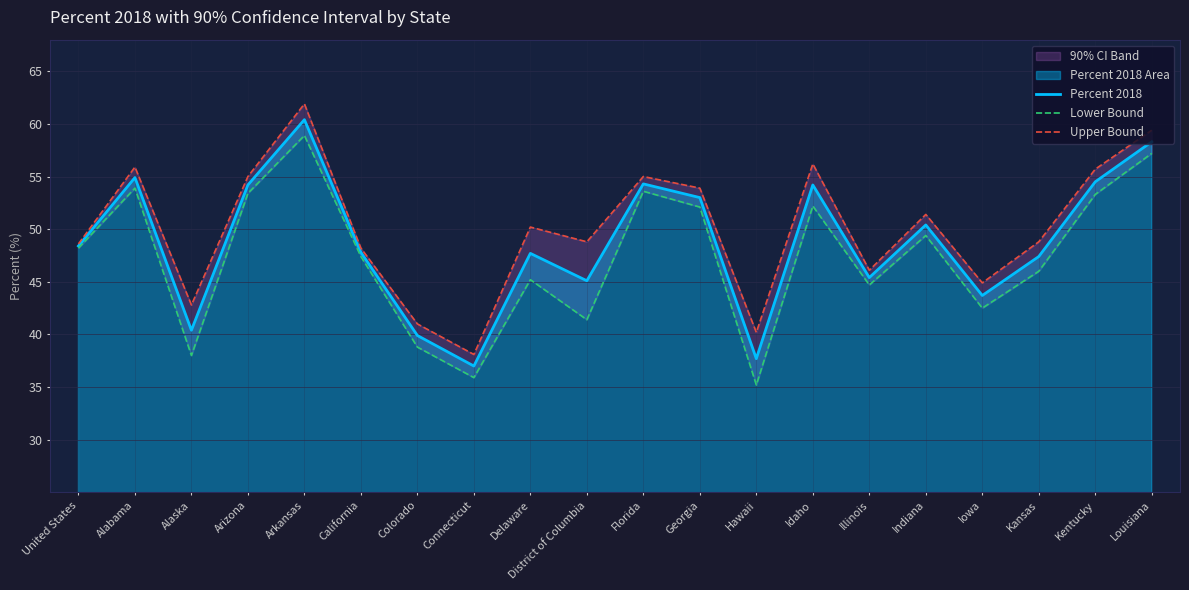

What is the smallest value displayed?

35.2